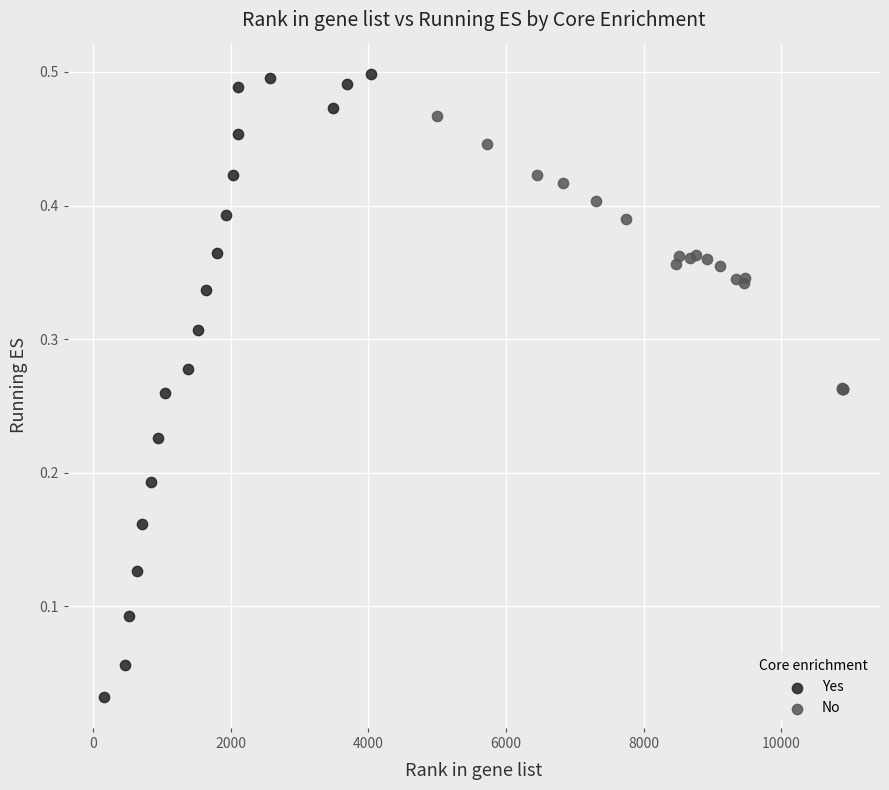

Which series has the widest spread of Y values?

Yes